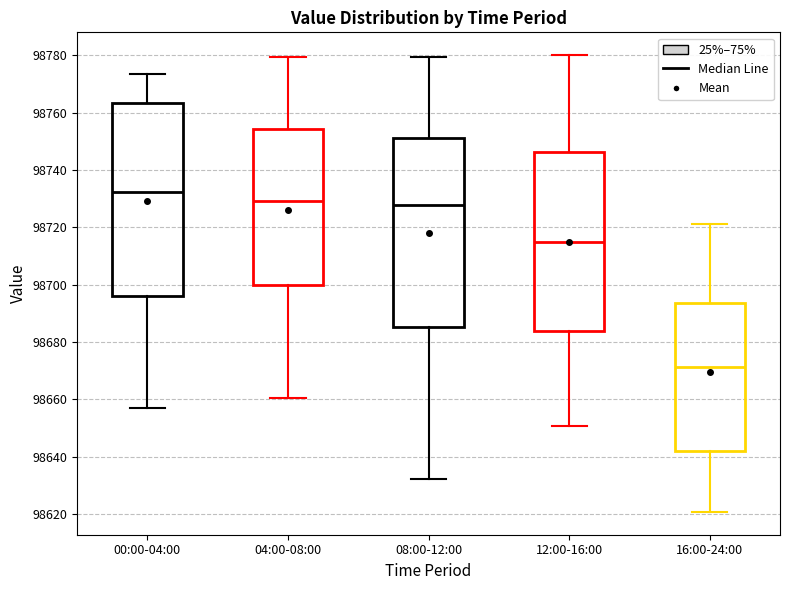

Where does the median line of the box for 12:00-16:00 sit on the y-axis? The values are not printed on the chart, so give them approximately, as read against the axis.

98714